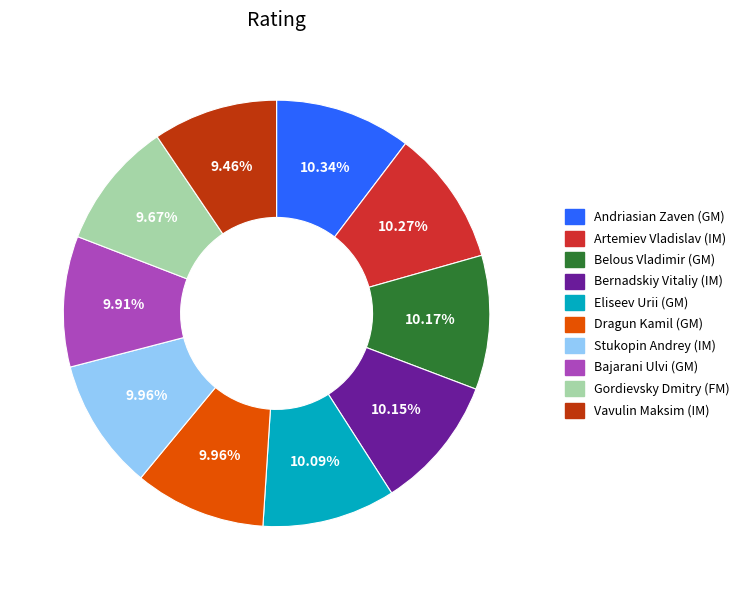

Is there any slice that represents more than half of the pie?

No